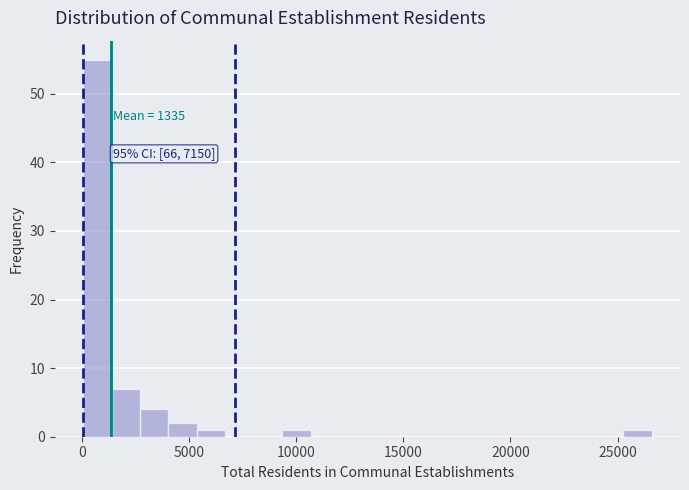

Around what value on the x-axis is the tallest bar? Give the approximate position of its centre, as read against the axis.

500